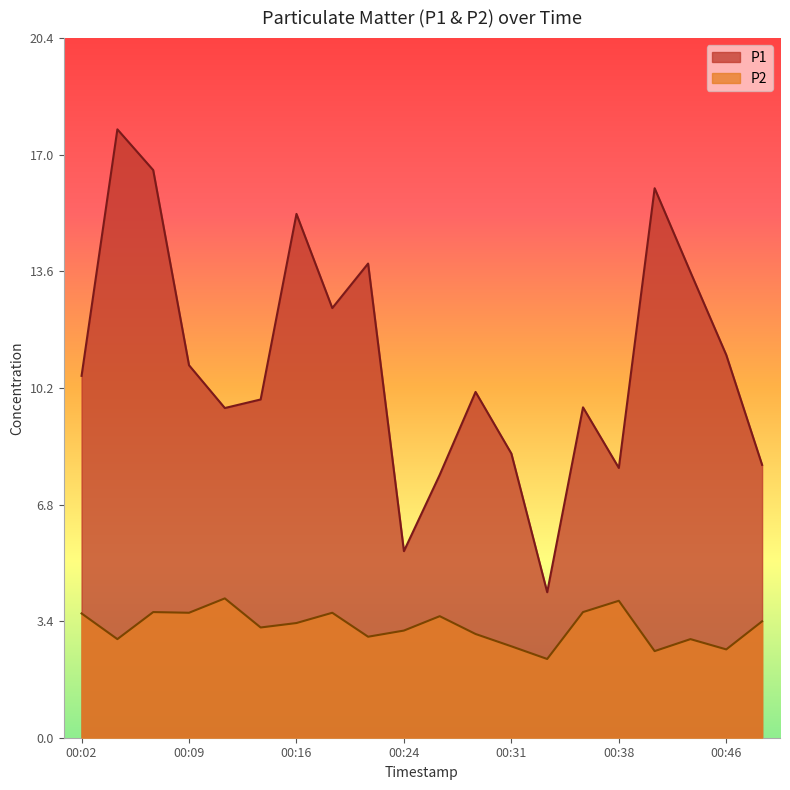

True or false: P2 and P1 cross at least once.

False